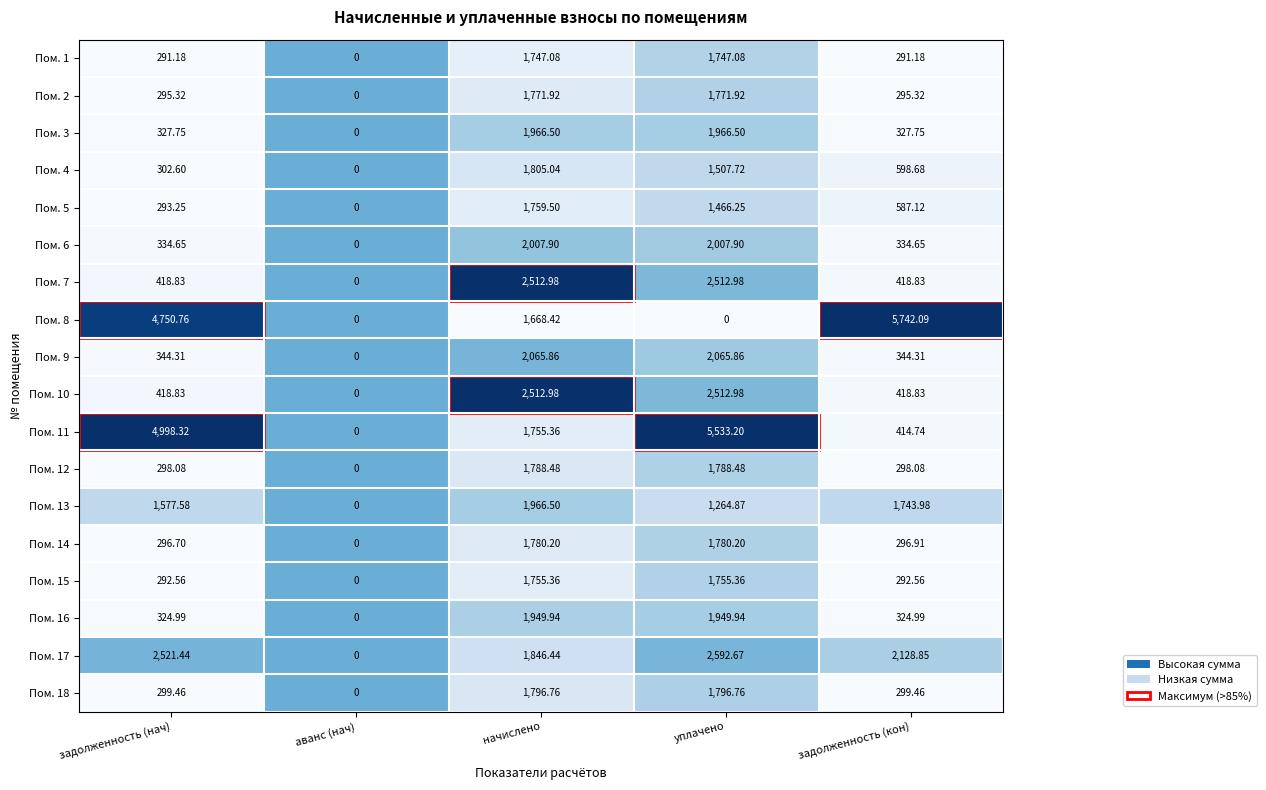

At which category is the sum across all series the highest?

уплачено